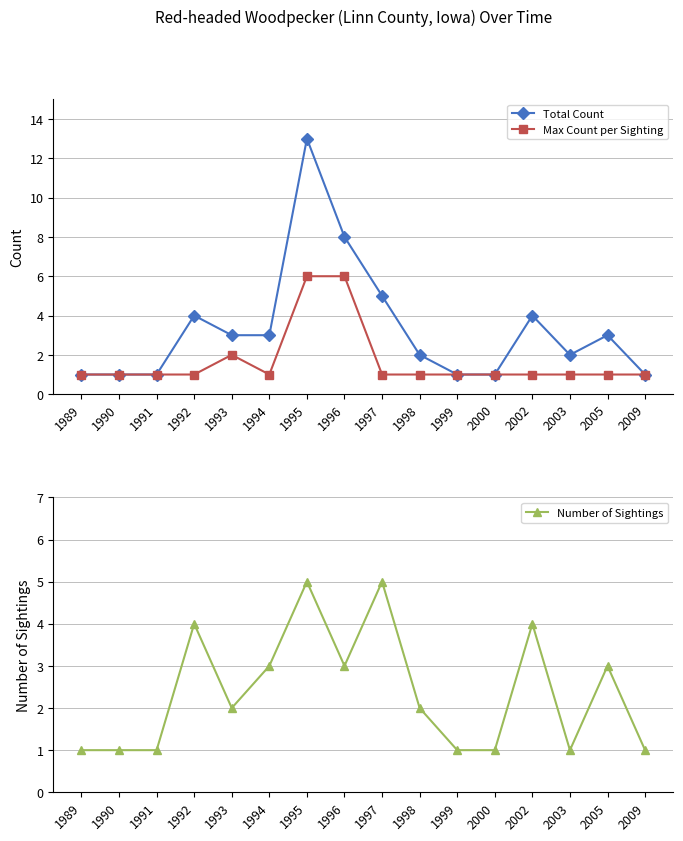

Where is Max Count per Sighting nearest to the value 3?

1993